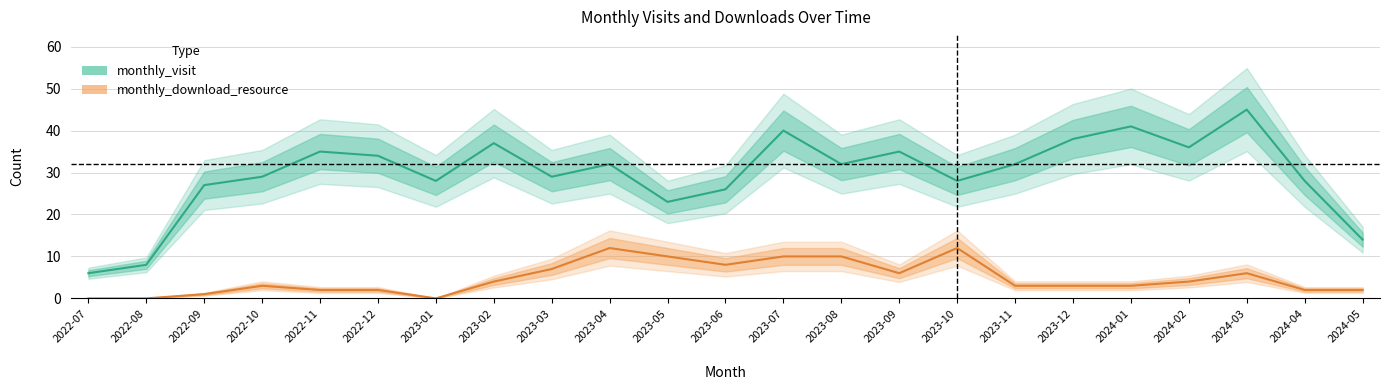

At which category is the sum across all series the highest?

2024-03